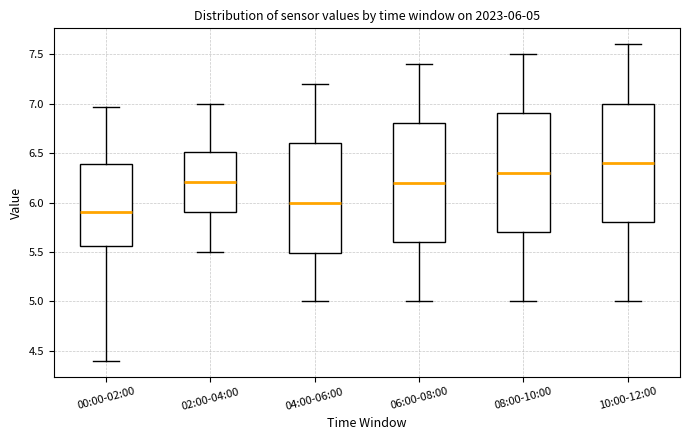

Which box's median line is the lowest?

00:00-02:00